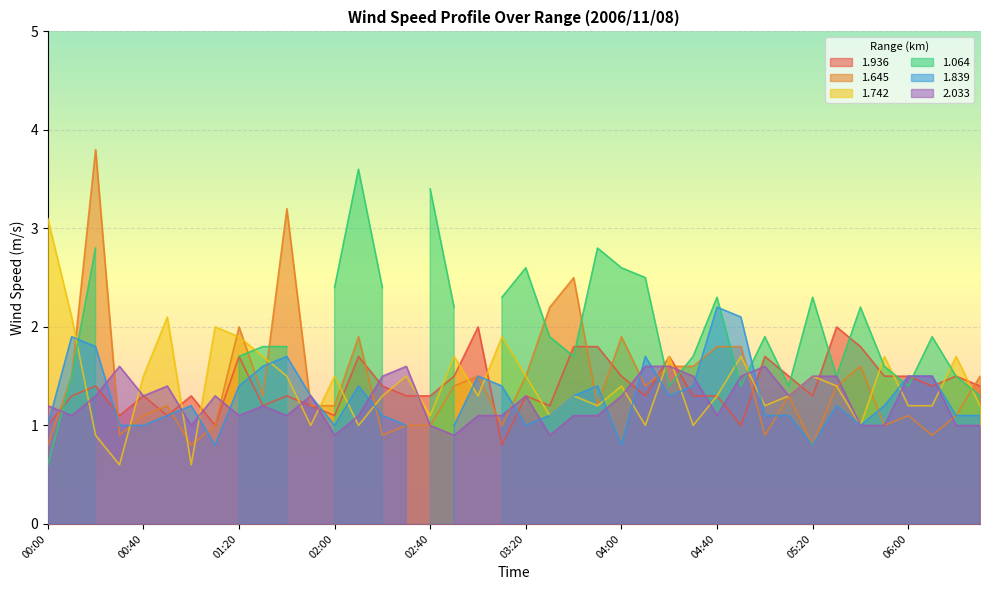

At which category does 1.645 reach its first local peak?

00:20